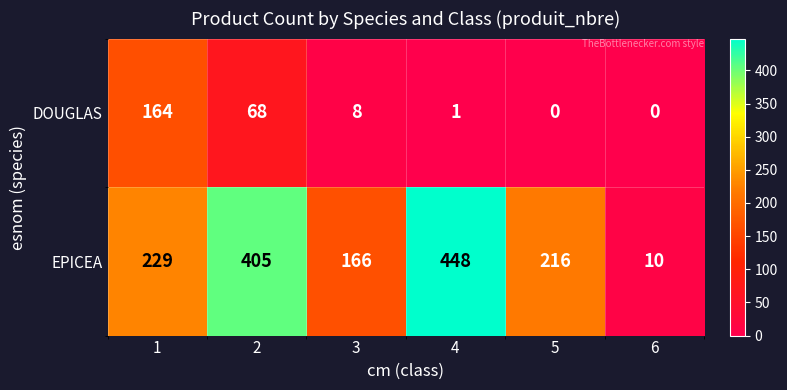

Which category has the highest value across all series?

4